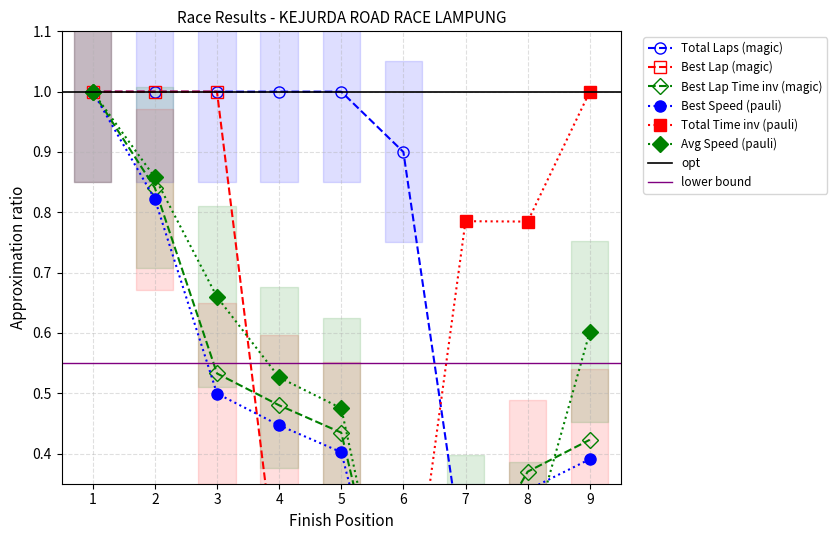

What is the highest value of the Total Laps series?

1.0